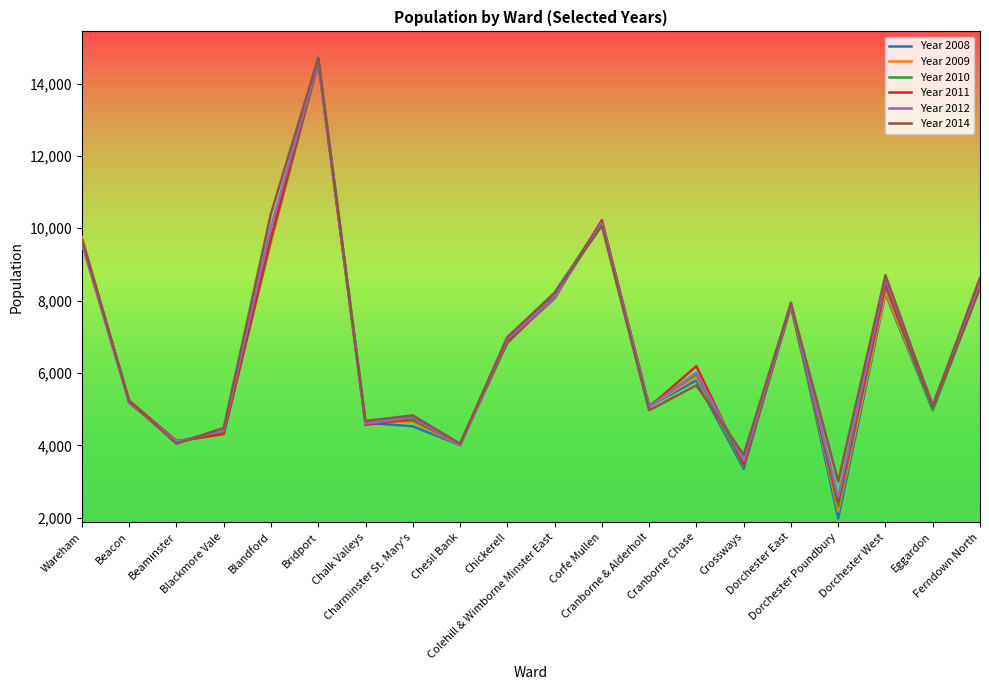

Reading left to right, what are all the values shown in this chart?

Year 2008: 9729	5211	4097	4330	9662	14702	4630	4527	4010	6953	8220	10179	5081	5794	3349	7944	1982	8197	4978	8360
Year 2009: 9759	5202	4094	4384	9610	14584	4659	4648	4015	6873	8182	10165	5077	5899	3428	7938	2176	8253	5035	8461
Year 2010: 9660	5221	4111	4344	9684	14560	4637	4691	4040	6825	8128	10205	5099	5969	3424	7817	2314	8409	4979	8385
Year 2011: 9664	5234	4123	4313	9739	14616	4568	4746	4010	6878	8063	10218	5060	6190	3481	7859	2456	8458	5077	8396
Year 2012: 9571	5171	4104	4418	10037	14611	4603	4774	4002	6933	8082	10154	5062	6011	3581	7871	2568	8592	5130	8488
Year 2014: 9691	5219	4047	4485	10405	14705	4676	4829	4046	6991	8211	10067	4969	5662	3738	7926	3003	8704	5083	8630